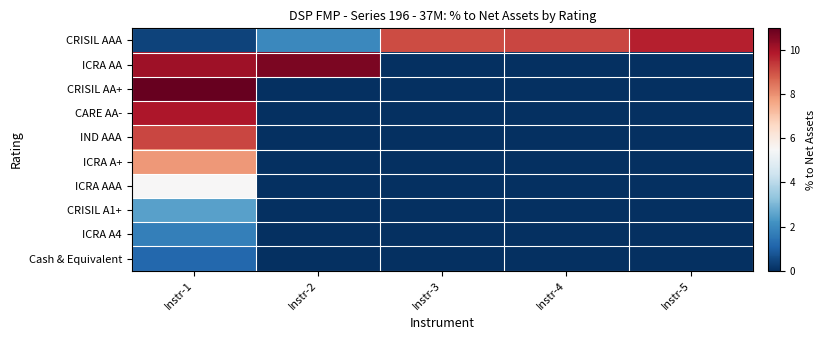

What is the maximum value shown in the chart?

11.0